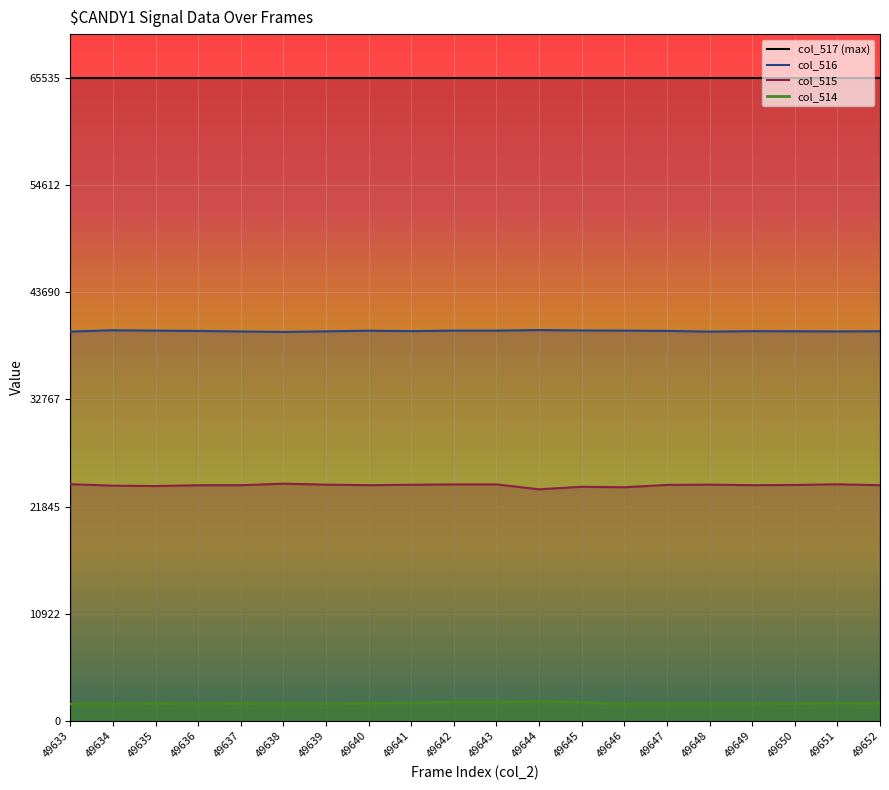

What is the maximum value shown in the chart?

39841